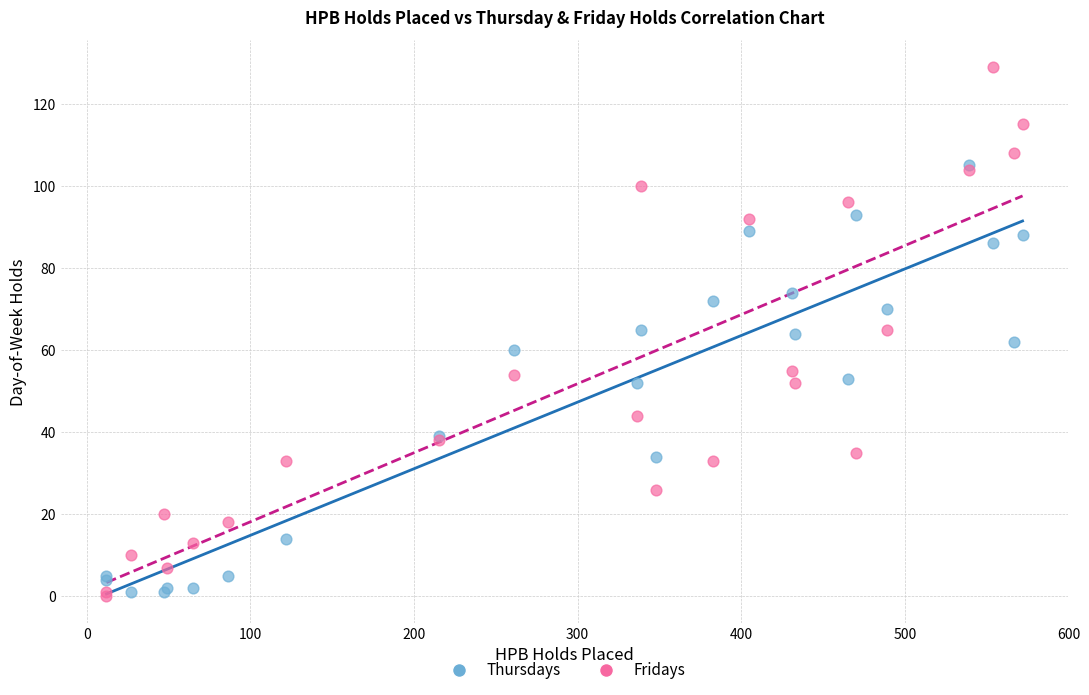

What are all the series names shown in the legend?

Thursdays, Fridays